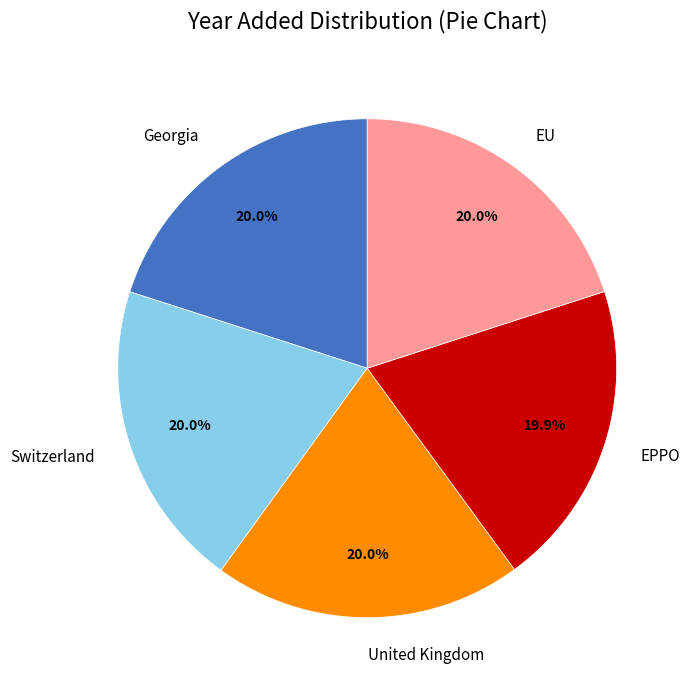

Combined, do EU and United Kingdom account for over 50%?

No